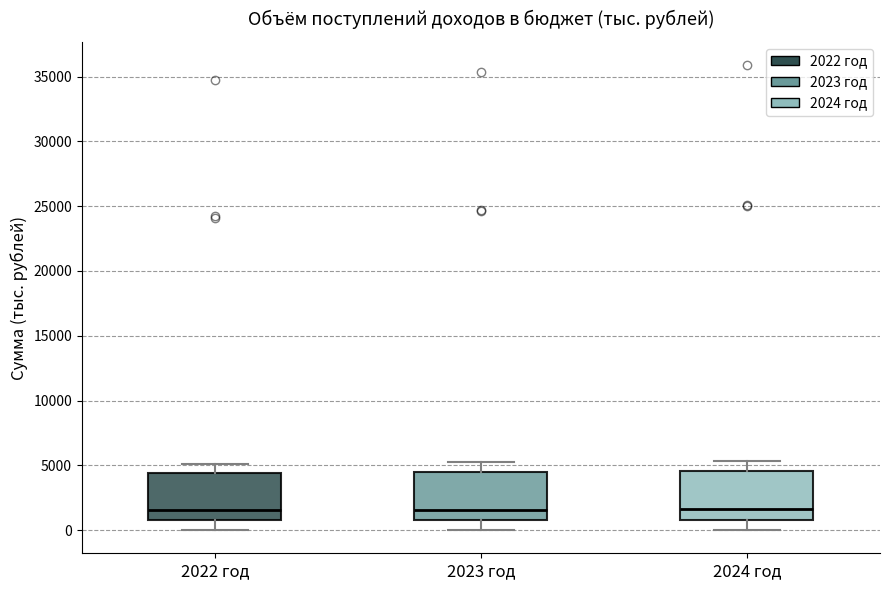

Reading left to right, transcribe this box plot: for each box, give where its median line is, the range the box spans, and where its two whiskers end, as read against the y-axis. The values are not printed on the chart, so give them approximately, as read against the axis.

2022 год: median 1500, box 1000 to 4500, whiskers 0 to 5000
2023 год: median 1500, box 1000 to 4500, whiskers 0 to 5000
2024 год: median 1500, box 1000 to 4500, whiskers 0 to 5500